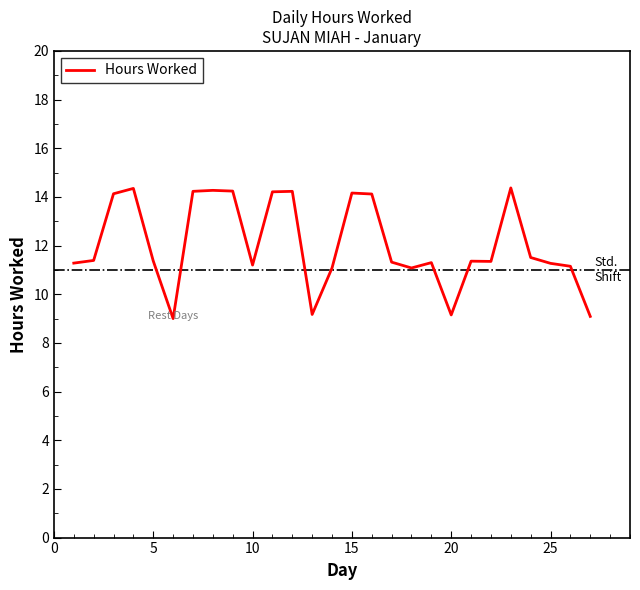

What is the difference between the maximum and minimum values?

5.4